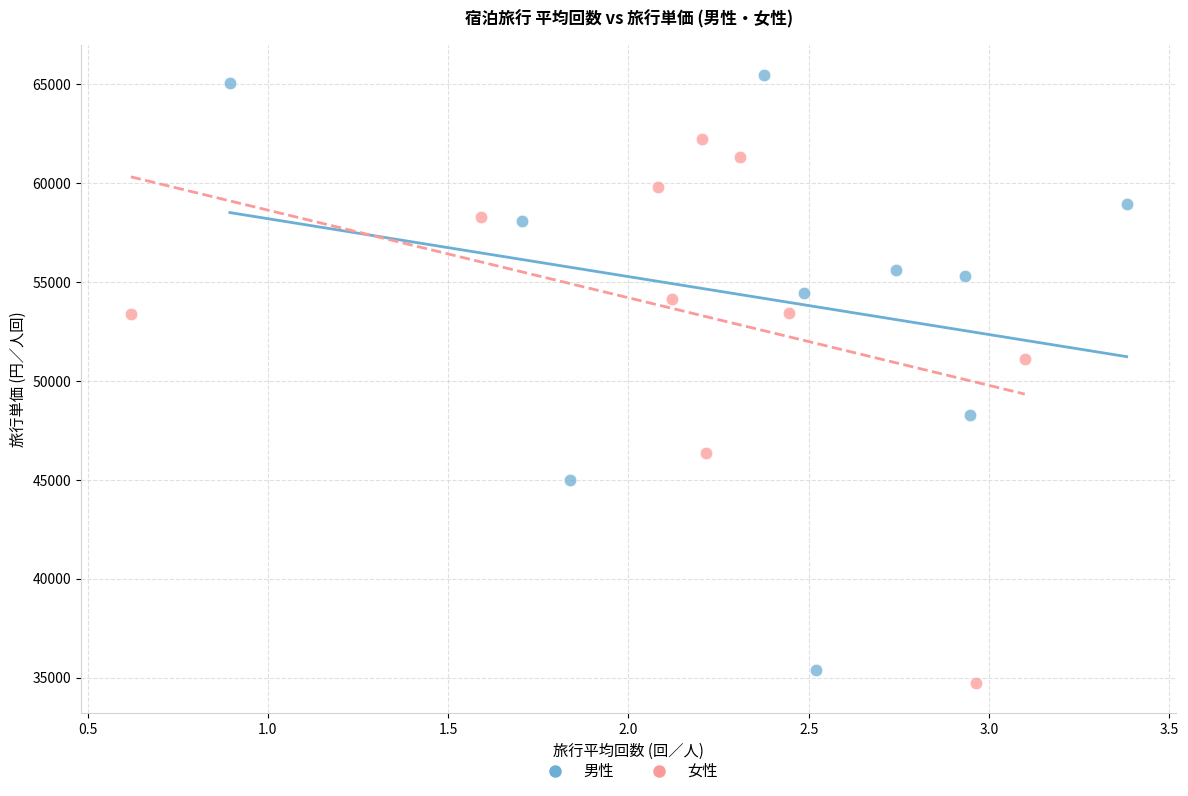

Which series contains the highest Y value?

男性